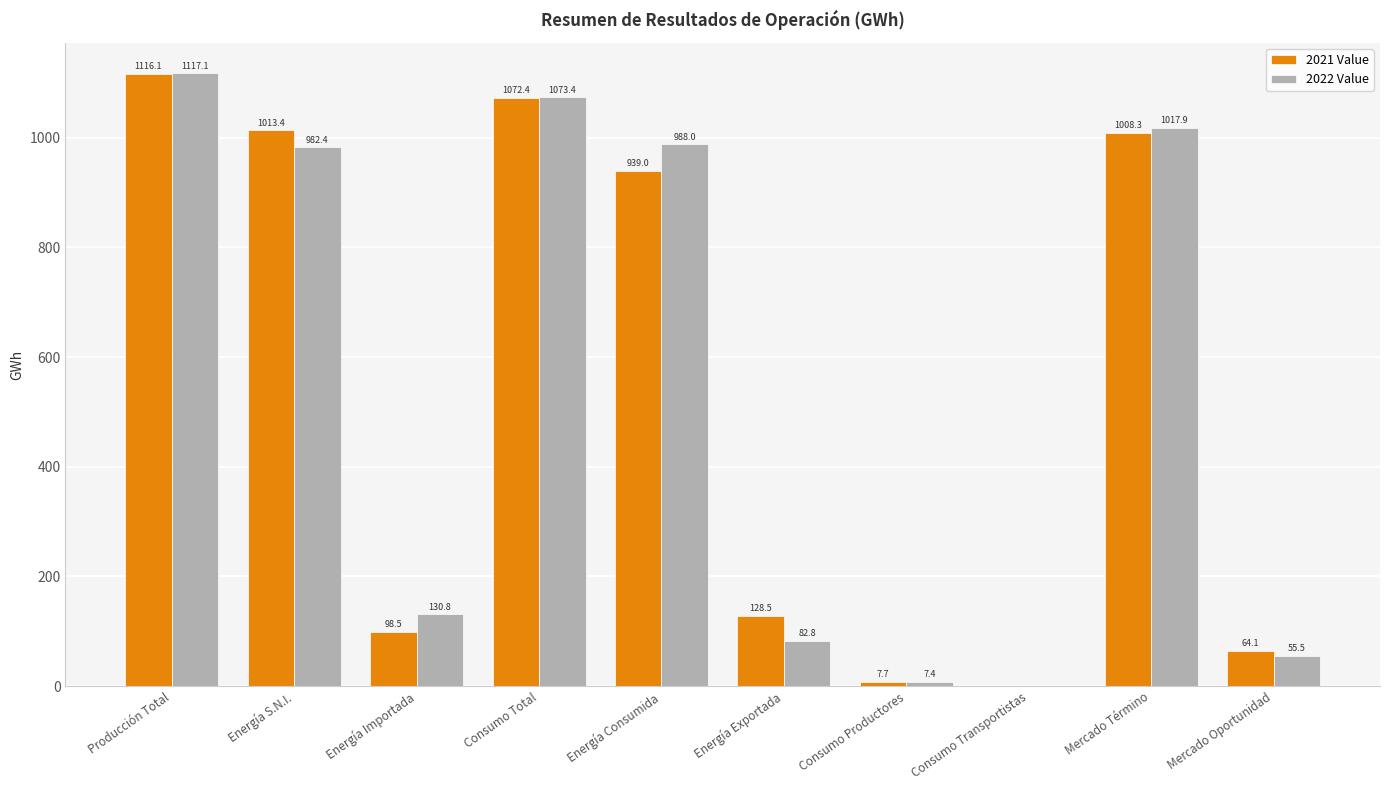

What are all the series names shown in the legend?

2021 Value, 2022 Value